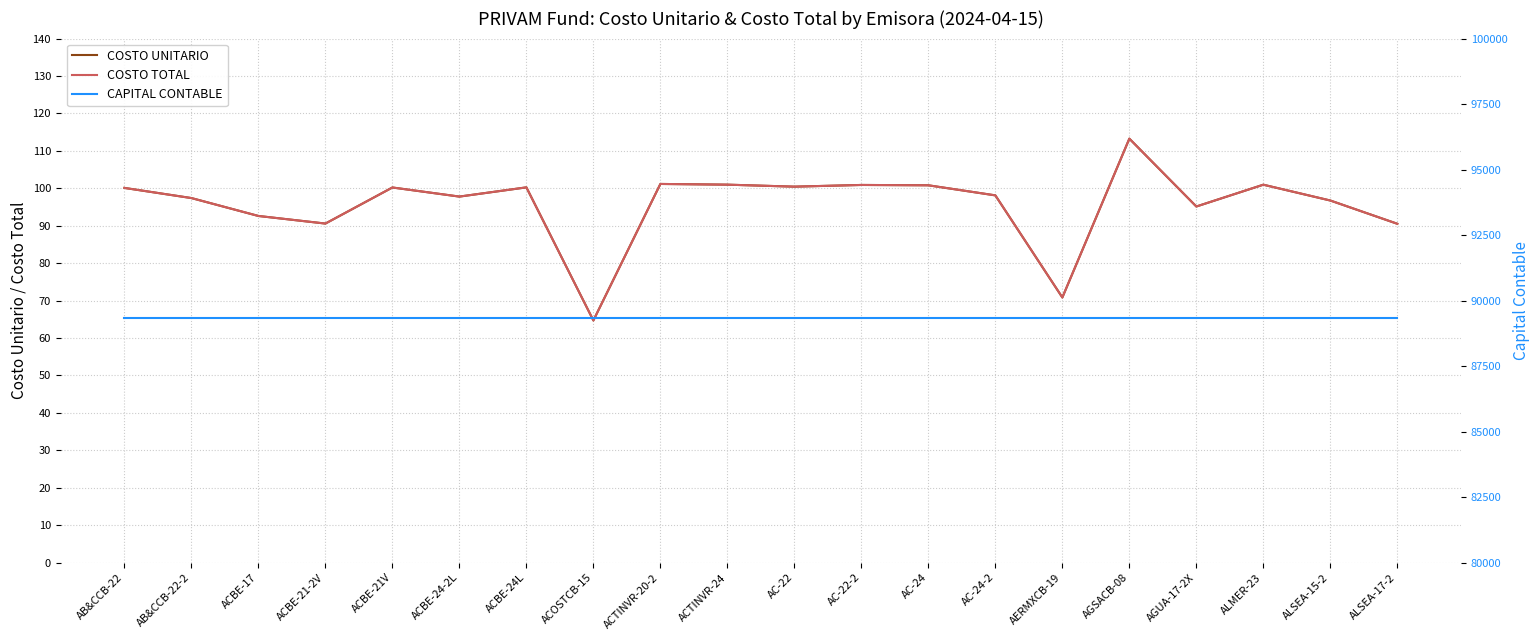

At which category is the sum across all series the highest?

AGSACB-08